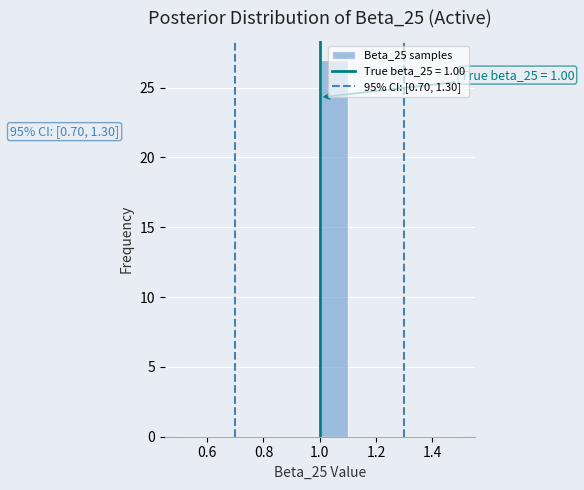

Over which range of the x-axis is the bar tallest?

1.0 to 1.1